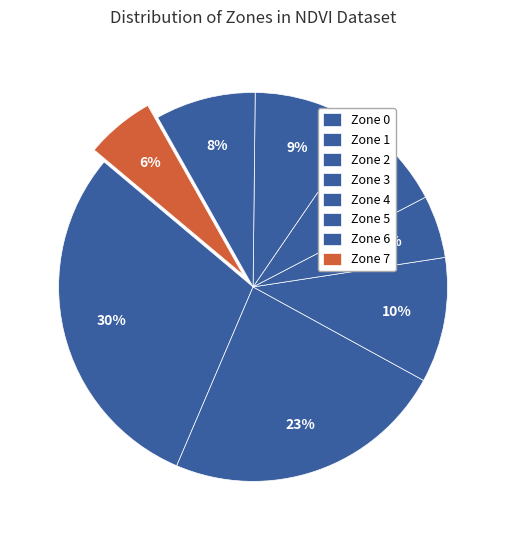

How many slices are in this pie chart?

8